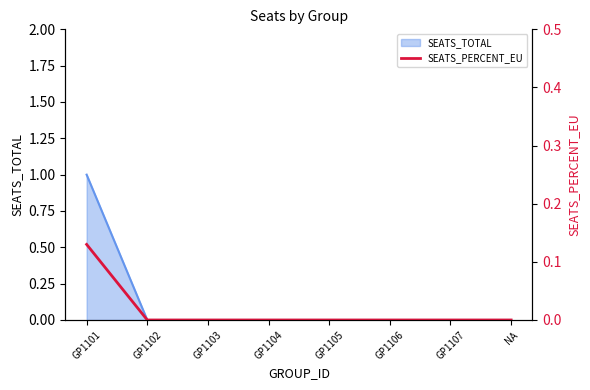

What is the label of the 2nd point from the right?

GP1107